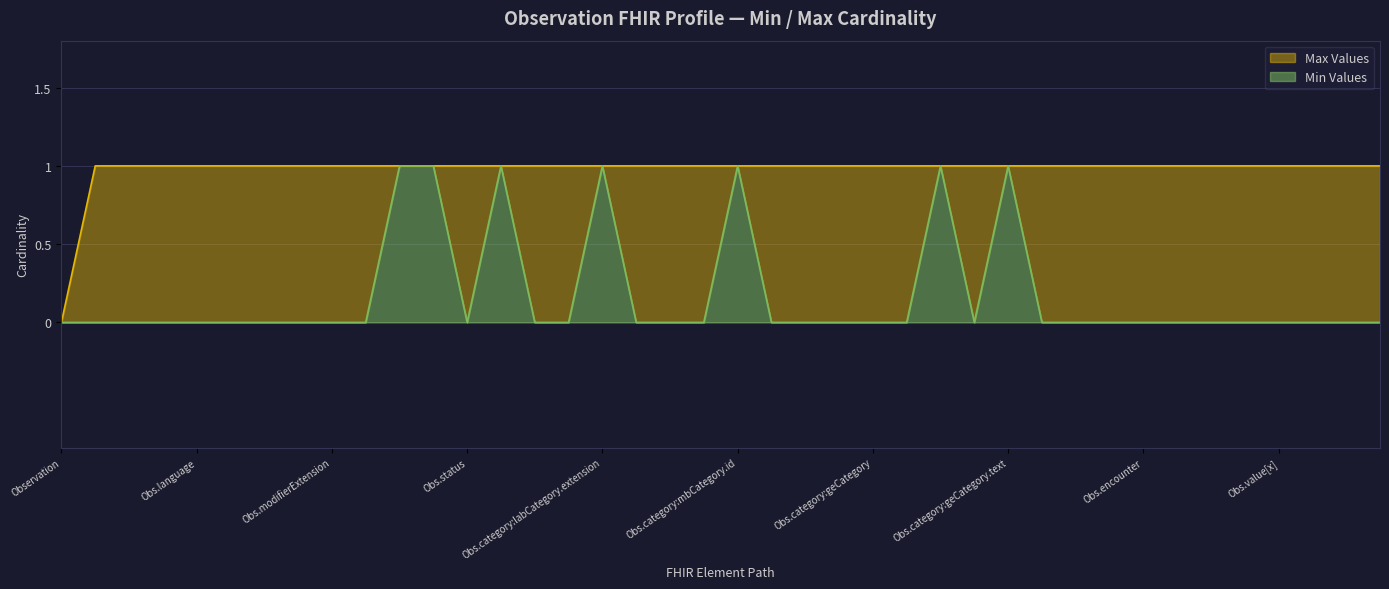

True or false: Max Values has more than 0 interior local peaks.

False